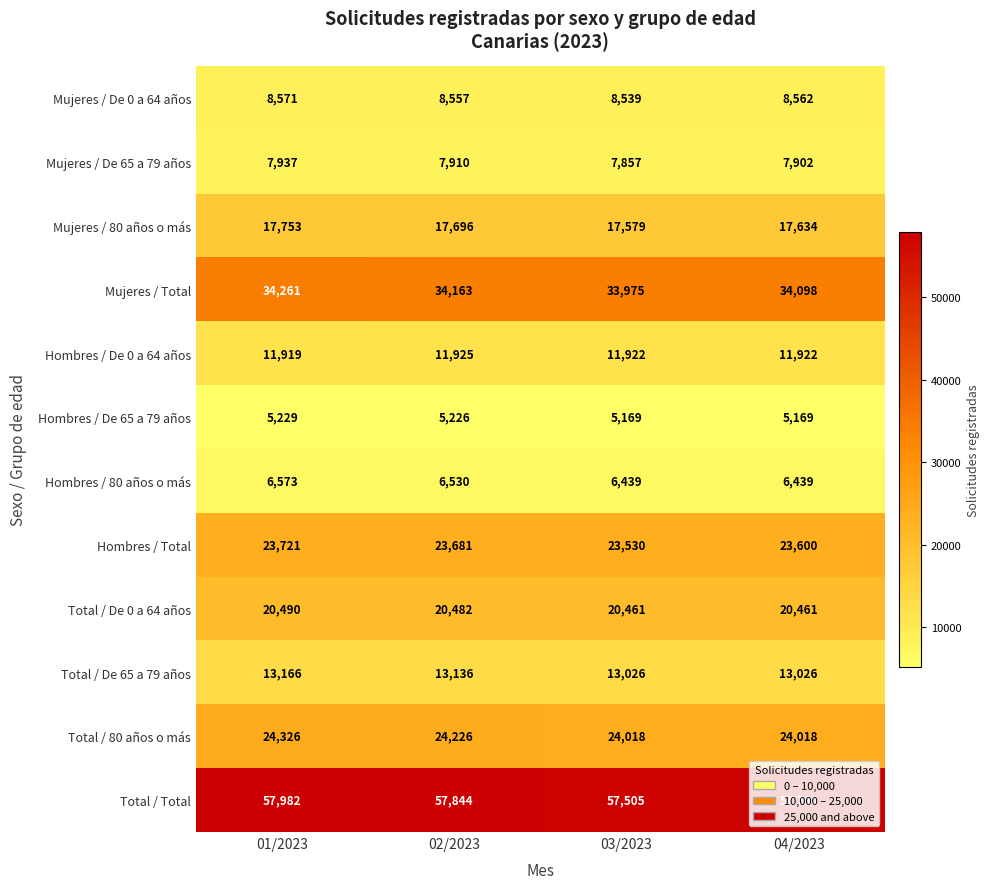

What is the total value across all series at 01/2023?

231928